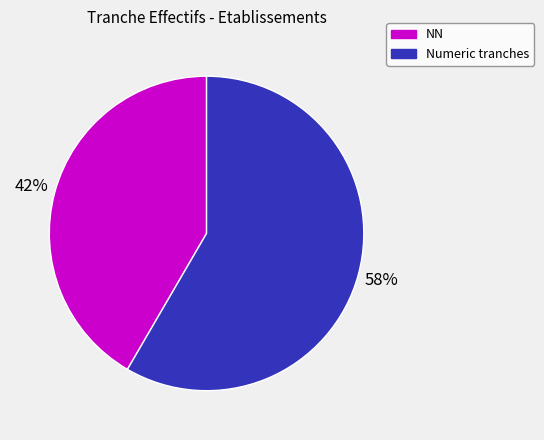

Approximately how many times larger is the value at NN compared to Numeric tranches?

0.7